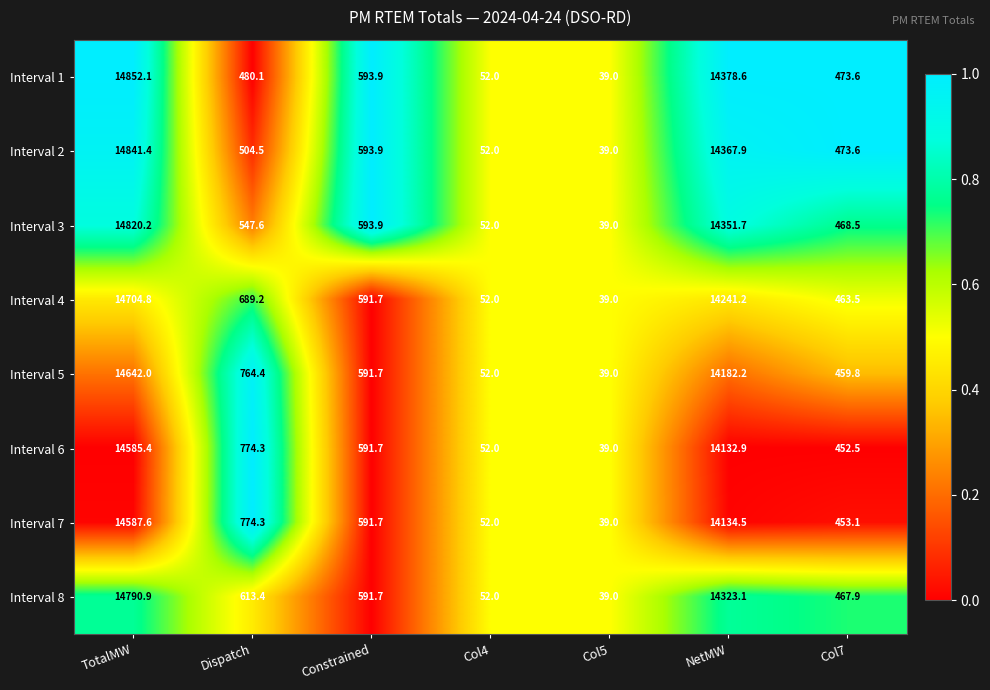

What is the difference between the Interval 8 values at Dispatch and TotalMW?

14177.5